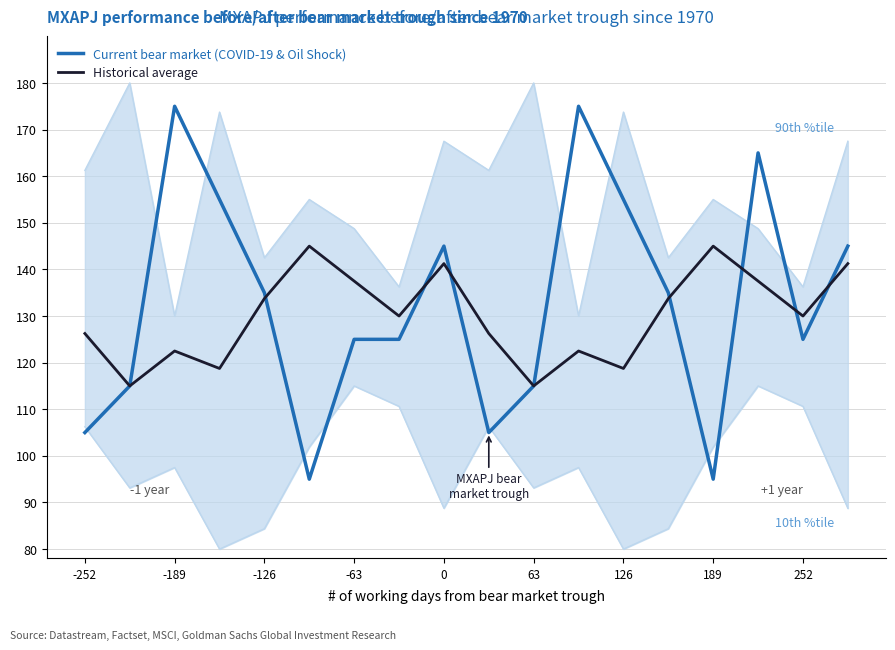

List the series in order of their peak value, lowest first.

Historical average, Current bear market (COVID-19 & Oil Shock)